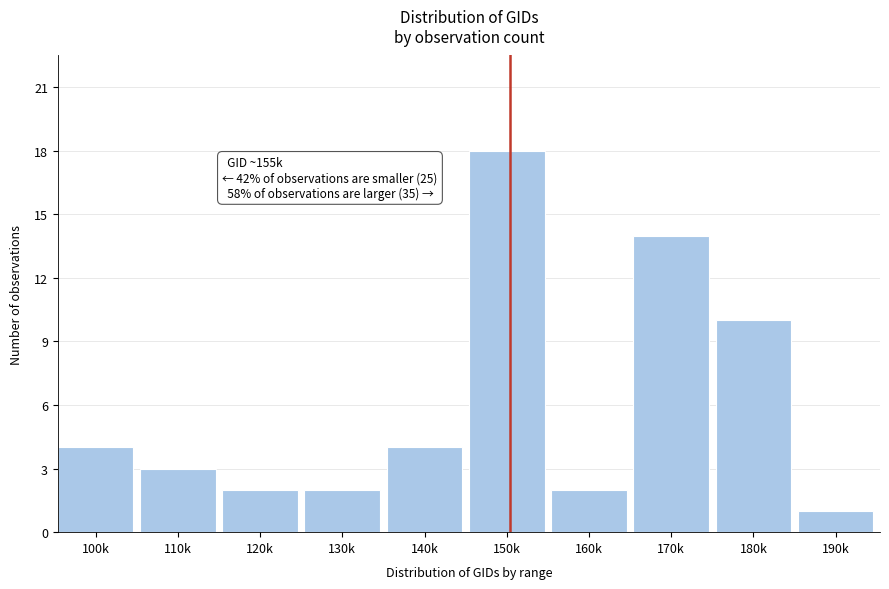

Reading left to right, list all the values displayed in this chart.

4	3	2	2	4	18	2	14	10	1